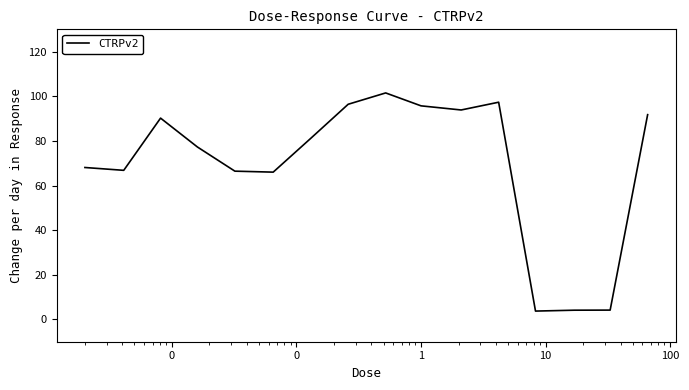

What is the minimum value shown in the chart?

3.7